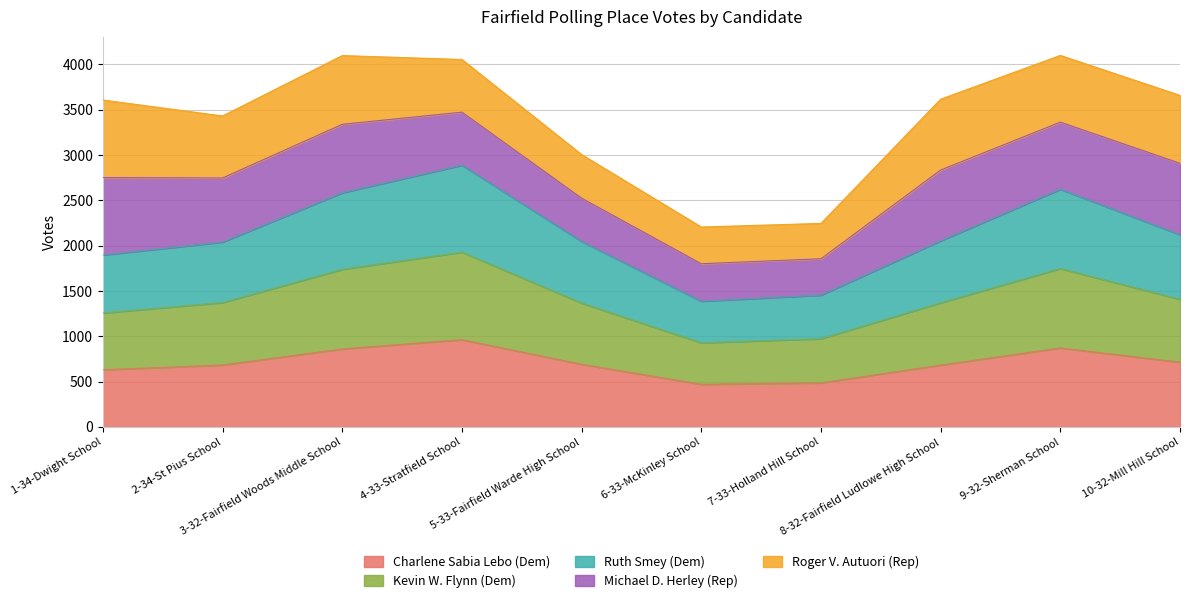

What is the total value across all series at 1-34-Dwight School?

3606